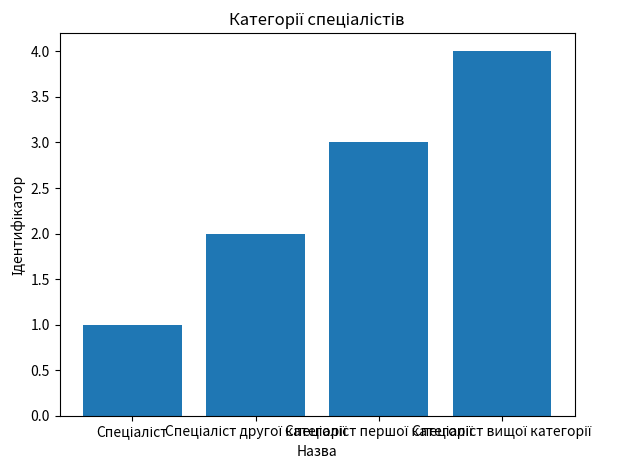

How many data points does each series have?

4